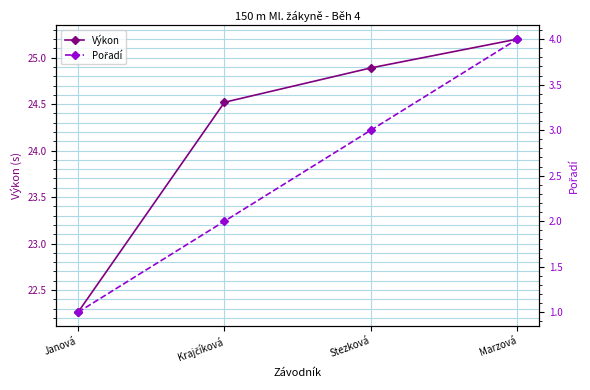

What is the label of the 2nd point from the left?

Krajčíková